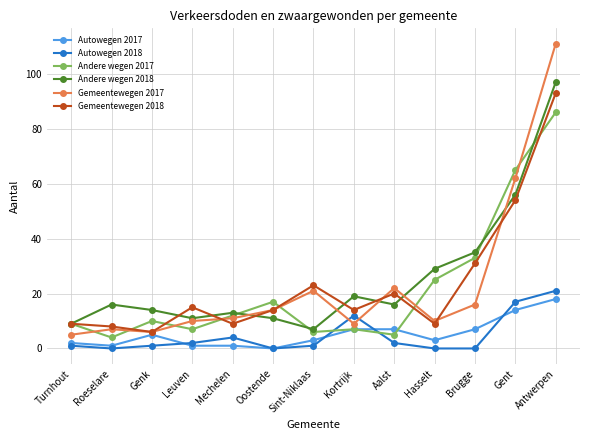

Reading left to right, transcribe all the data shown in this chart.

Autowegen 2017: 2	1	5	1	1	0	3	7	7	3	7	14	18
Autowegen 2018: 1	0	1	2	4	0	1	12	2	0	0	17	21
Andere wegen 2017: 9	4	10	7	12	17	6	7	5	25	33	65	86
Andere wegen 2018: 9	16	14	11	13	11	7	19	16	29	35	56	97
Gemeentewegen 2017: 5	7	6	10	11	14	21	9	22	10	16	62	111
Gemeentewegen 2018: 9	8	6	15	9	14	23	14	20	9	31	54	93